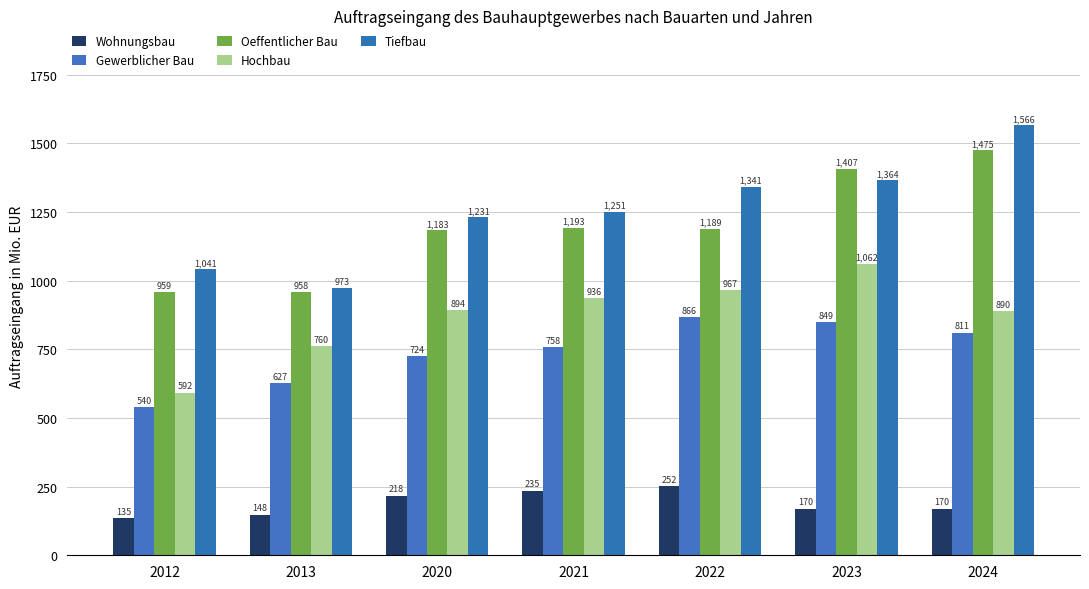

What is the difference between the highest and lowest values at 2020?

1013.7